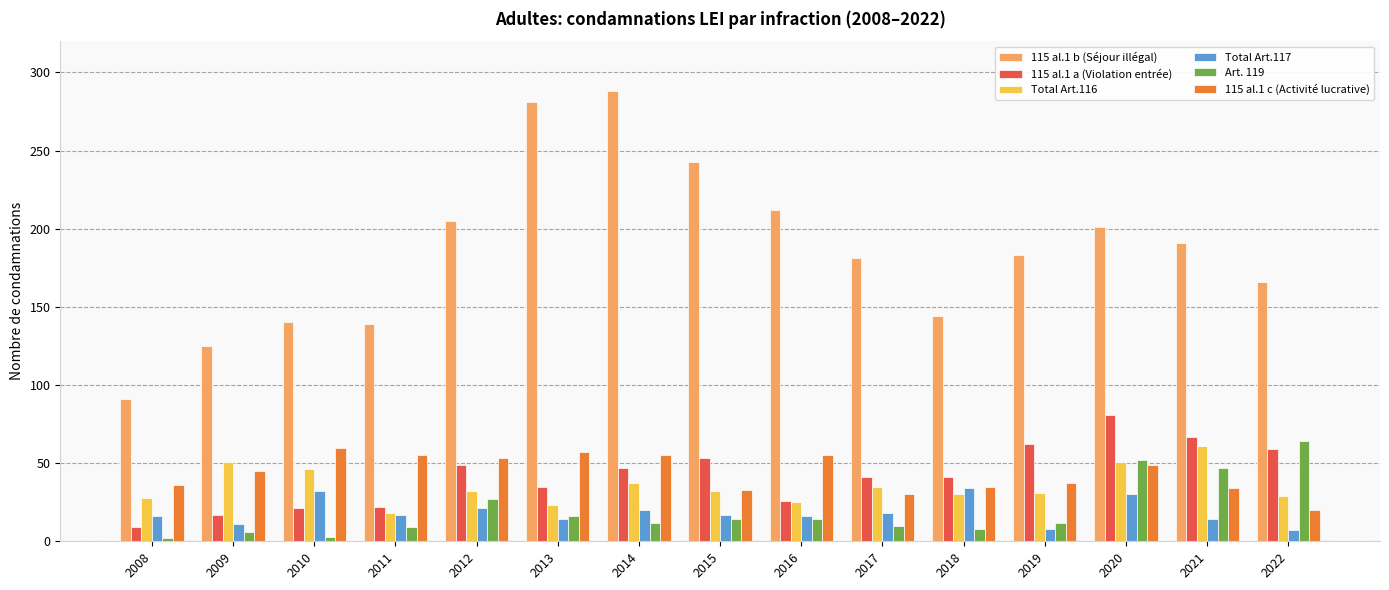

What is the lowest value of the Total Art.116 series?

18